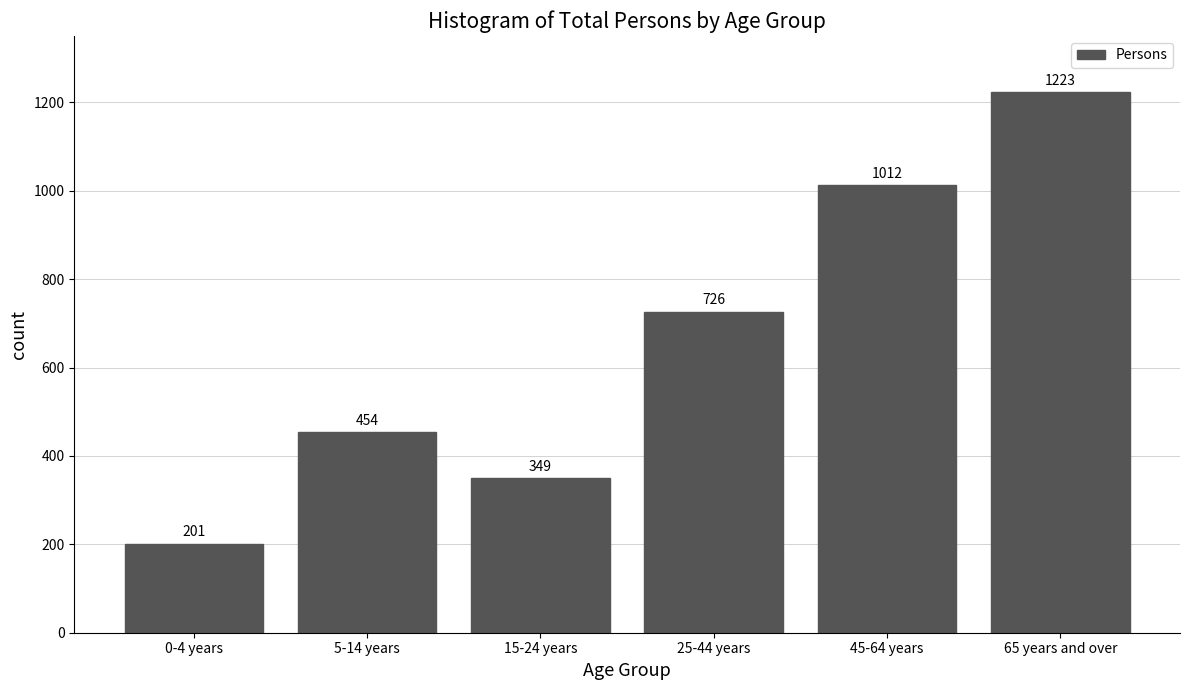

Reading left to right, extract all data points from this chart.

0-4 years=201	5-14 years=454	15-24 years=349	25-44 years=726	45-64 years=1012	65 years and over=1223